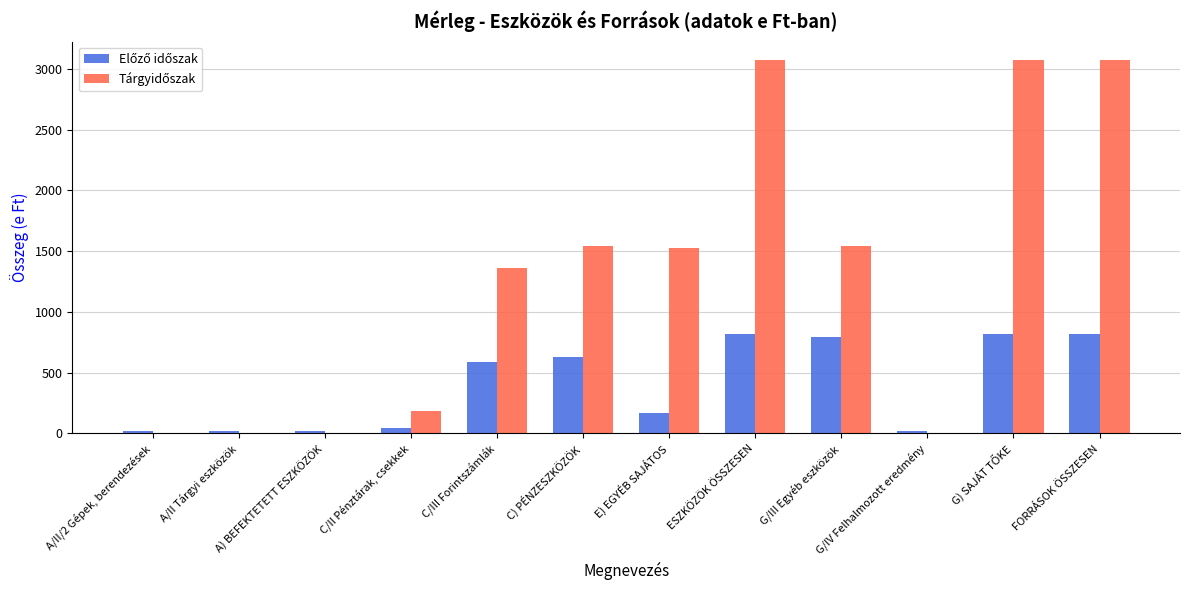

What value does the Előző időszak series have at C/II Pénztárak, csekkek, to the nearest 50?

50